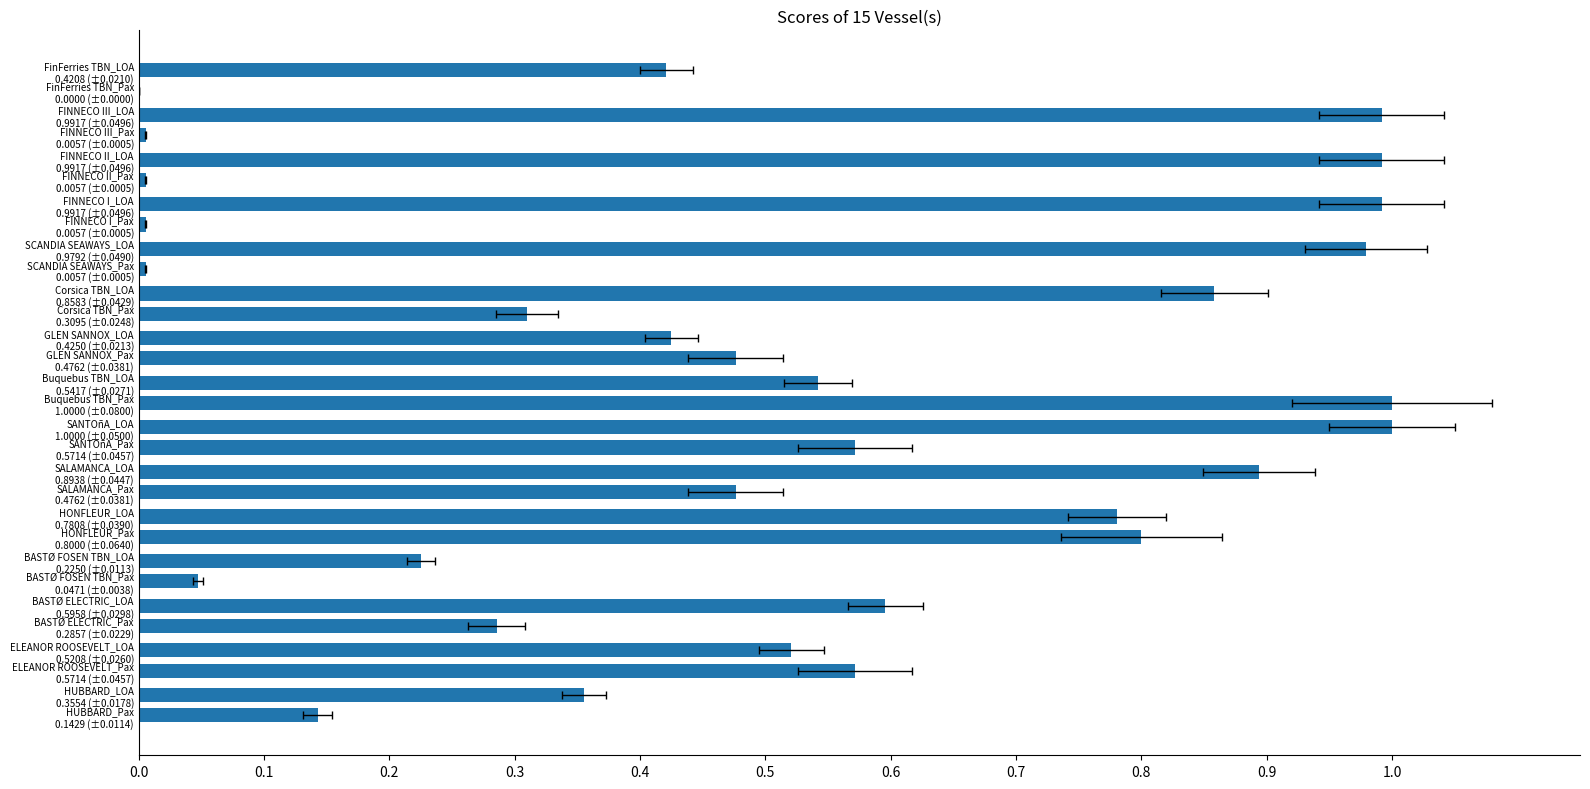

The value of Pax (normalized) at 0.4 is 1.3. True or false?

False